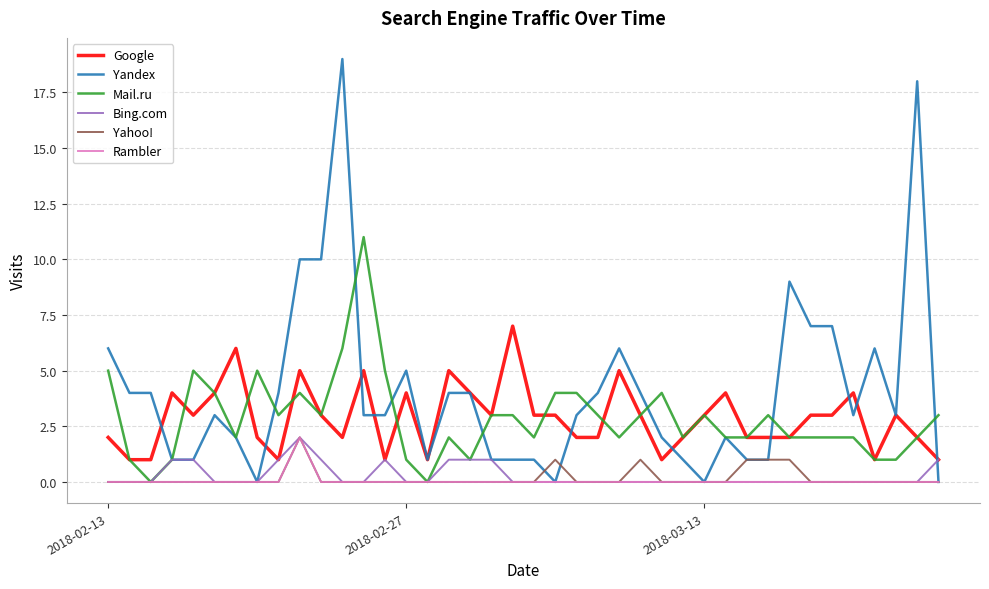

What is the maximum value shown in the chart?

19